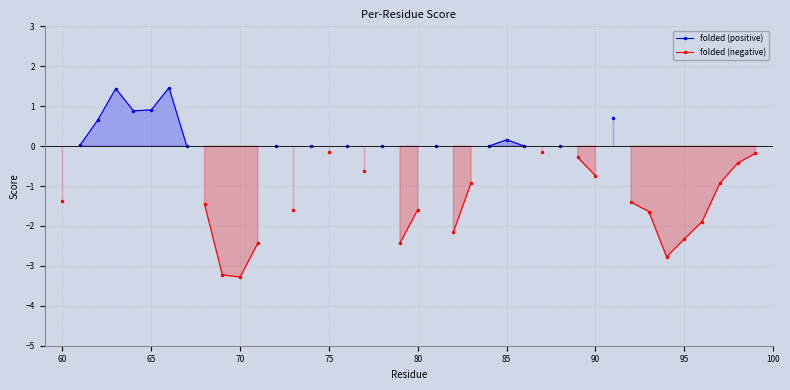

True or false: folded (negative) and folded (positive) cross at least once.

False